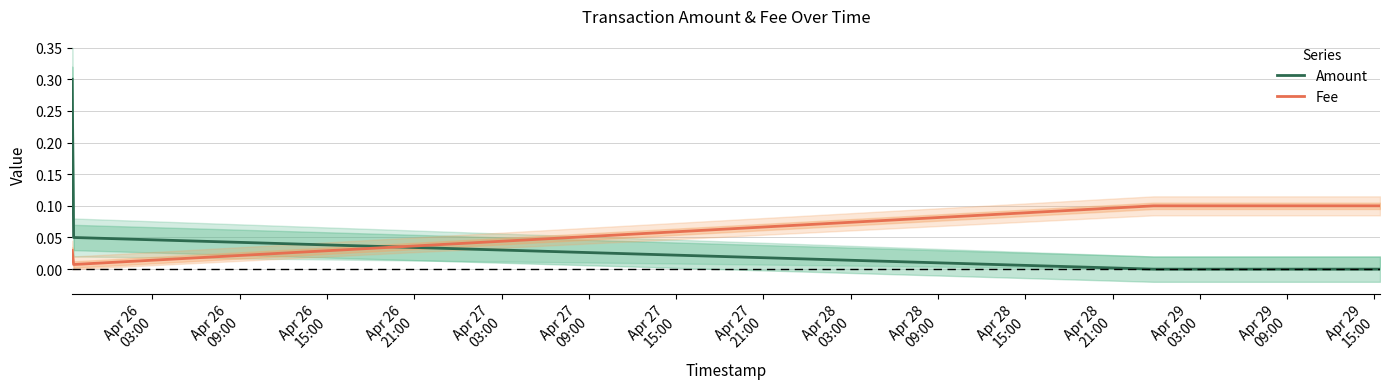

Does the chart display data point markers on the line(s)?

No